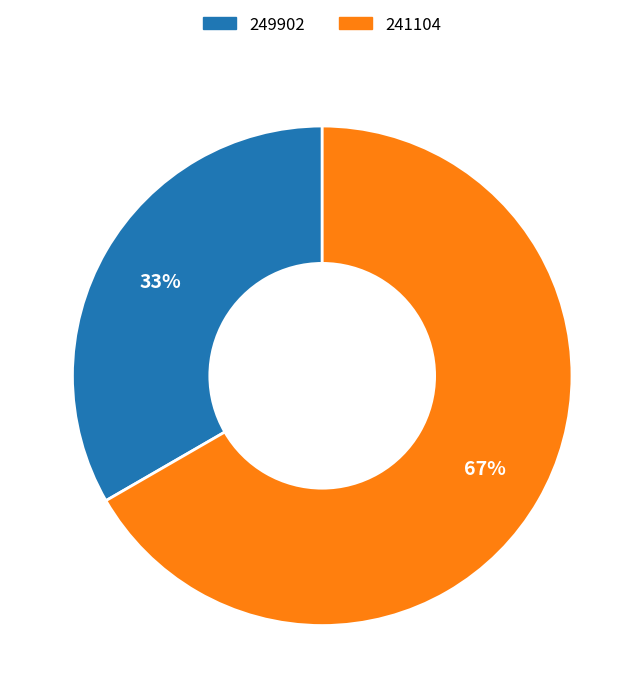

How many segments does this pie chart have?

2